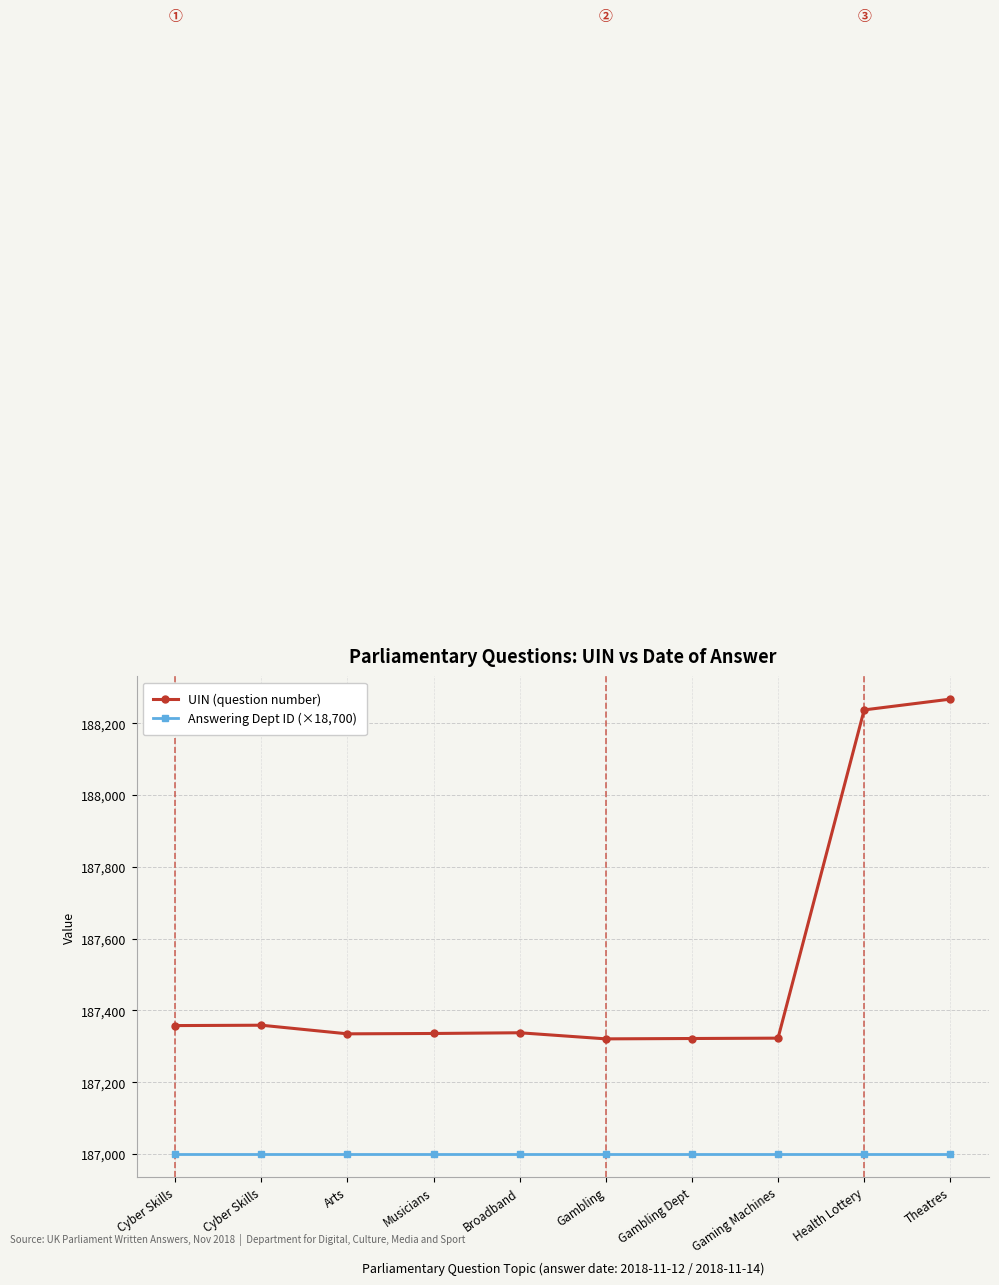

What is the value of the Answering Dept ID (×18,700) point at the 10th from the left?

187000